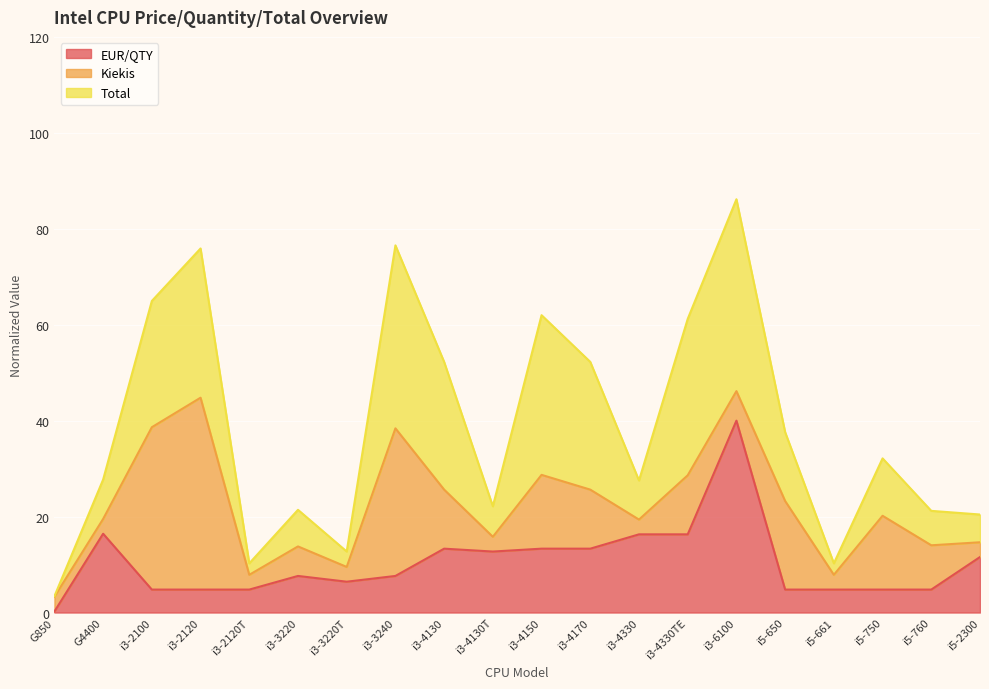

What is the difference between the second highest and minimum values in the Total series?

73.1